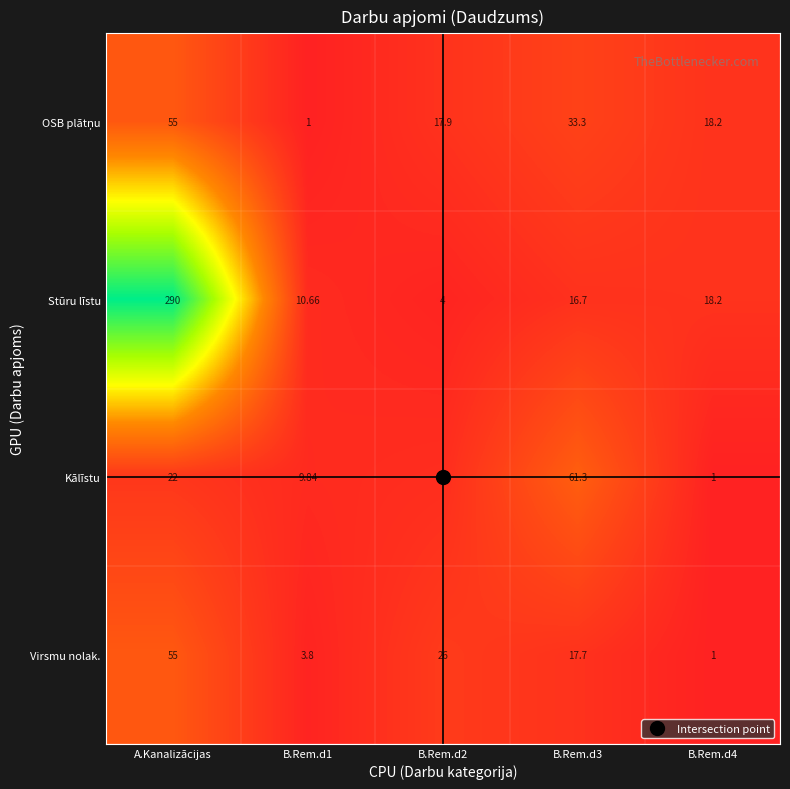

Which label corresponds to the largest value in the chart?

A.Kanalizācijas